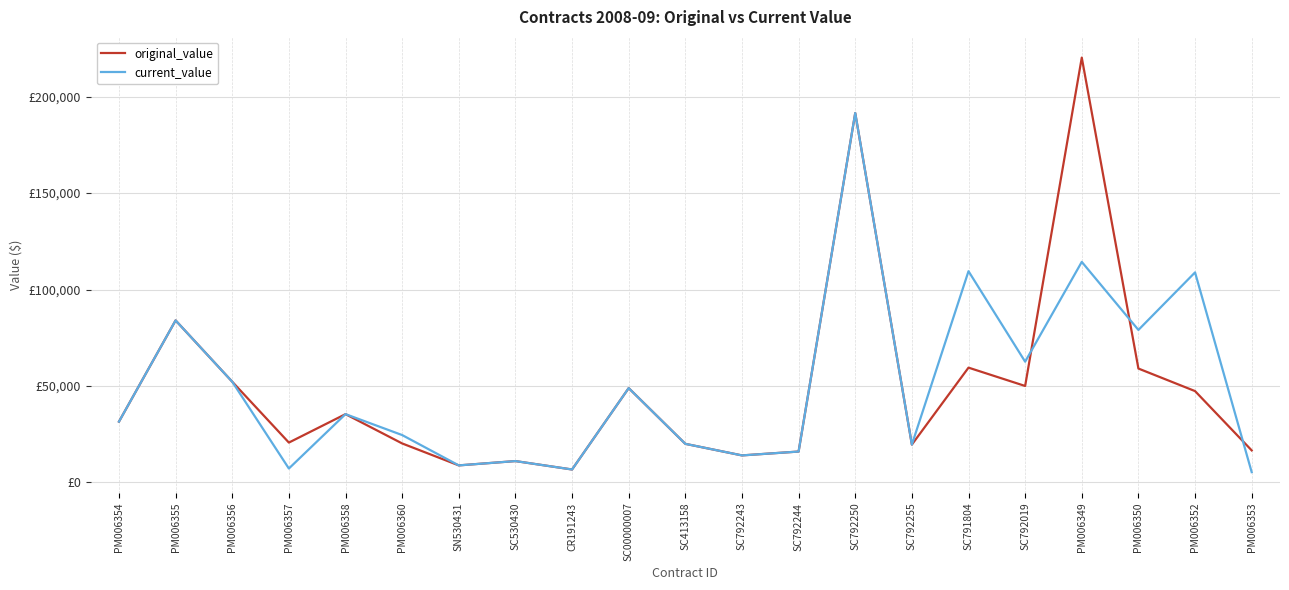

Which label corresponds to the largest value in the chart?

PM006349